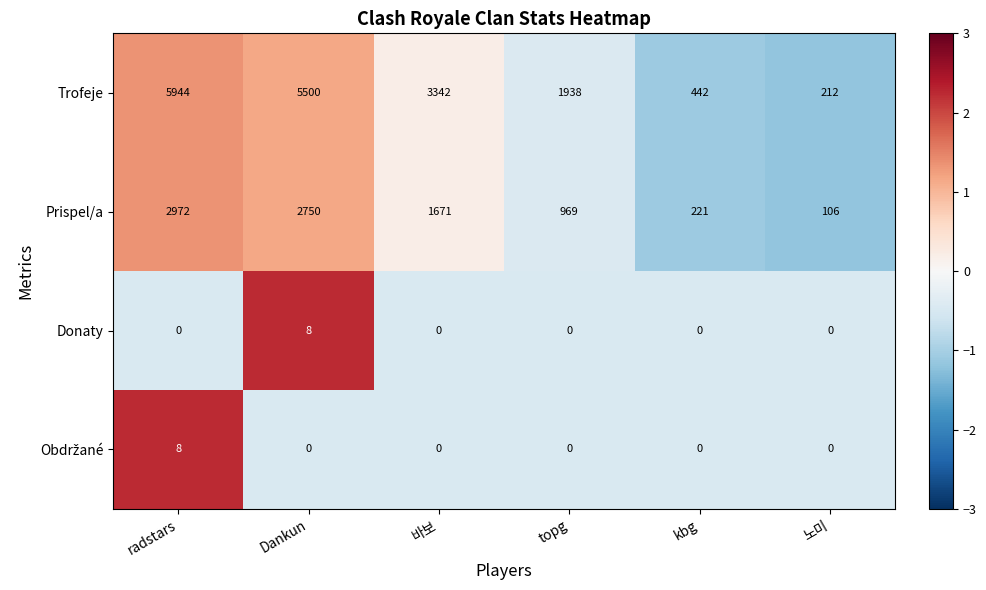

Rank the categories by Prispel/a value from highest to lowest.

radstars, Dankun, 바보, topg, kbg, 노미